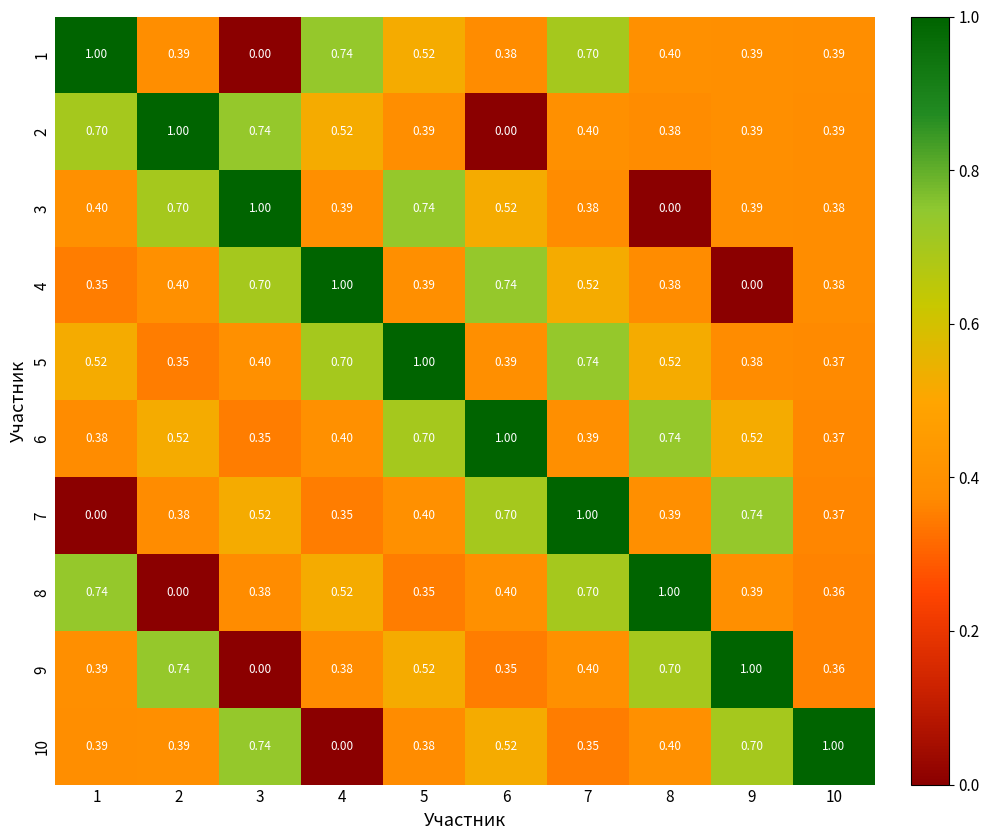

Is the value of 2 at 8 greater than the value of 1 at 2?

No